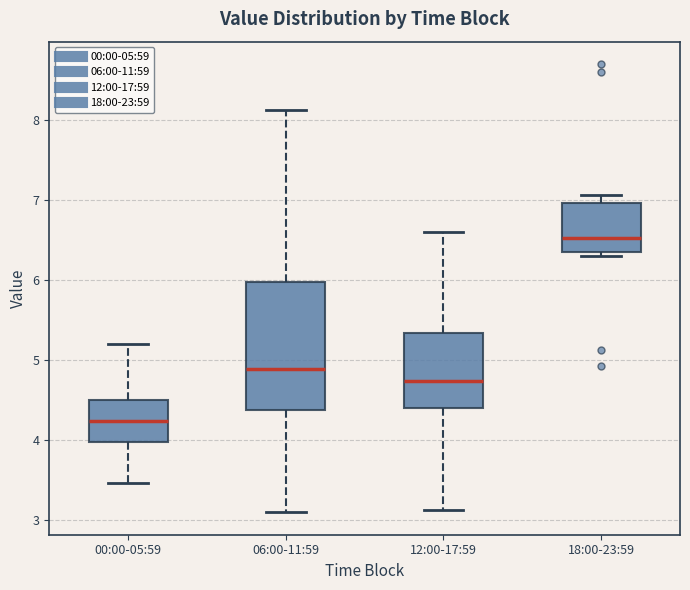

Where is the upper edge of the box for 18:00-23:59 on the y-axis? The values are not printed on the chart, so give them approximately, as read against the axis.

7.0